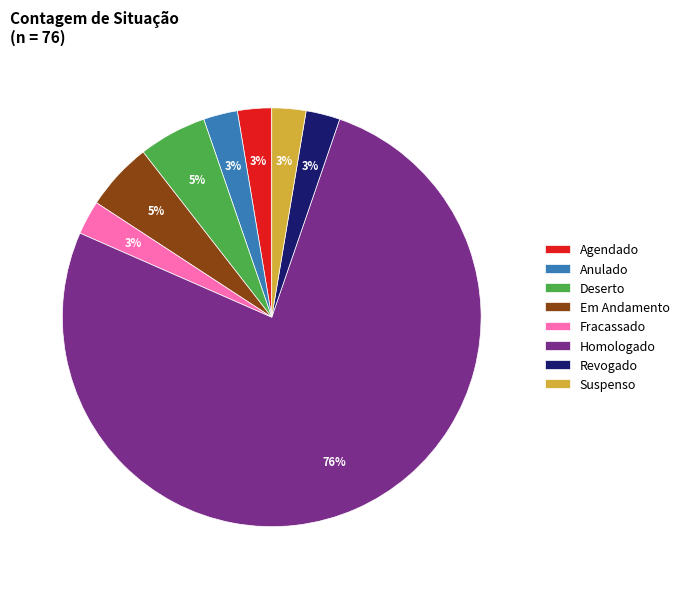

To the nearest percent, what is the combined percentage of Em Andamento and Revogado?

8%